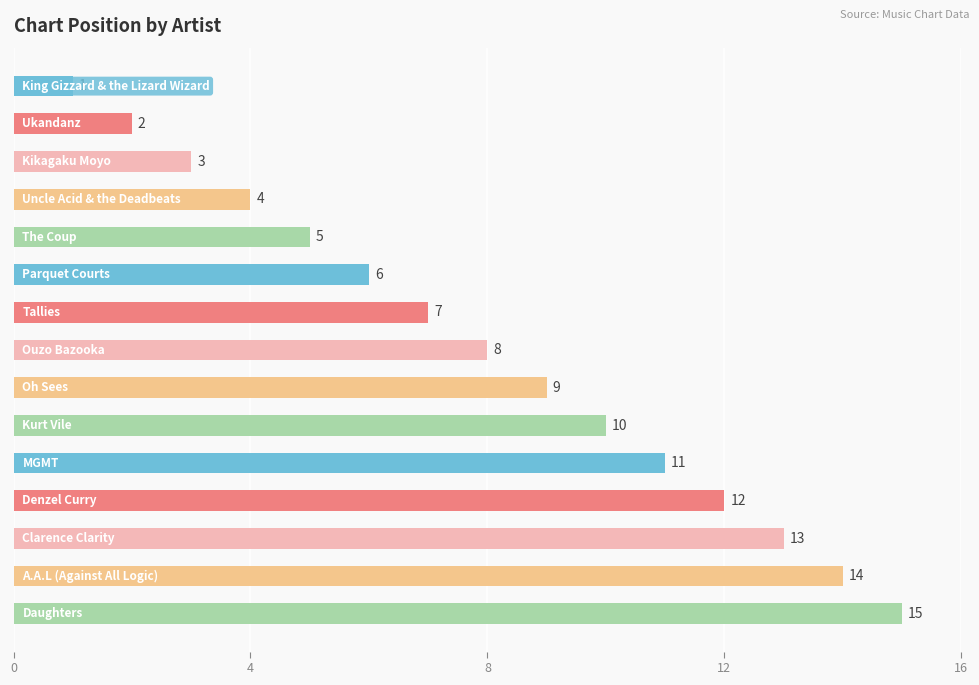

What is the value of the 15th bar from the top?

15